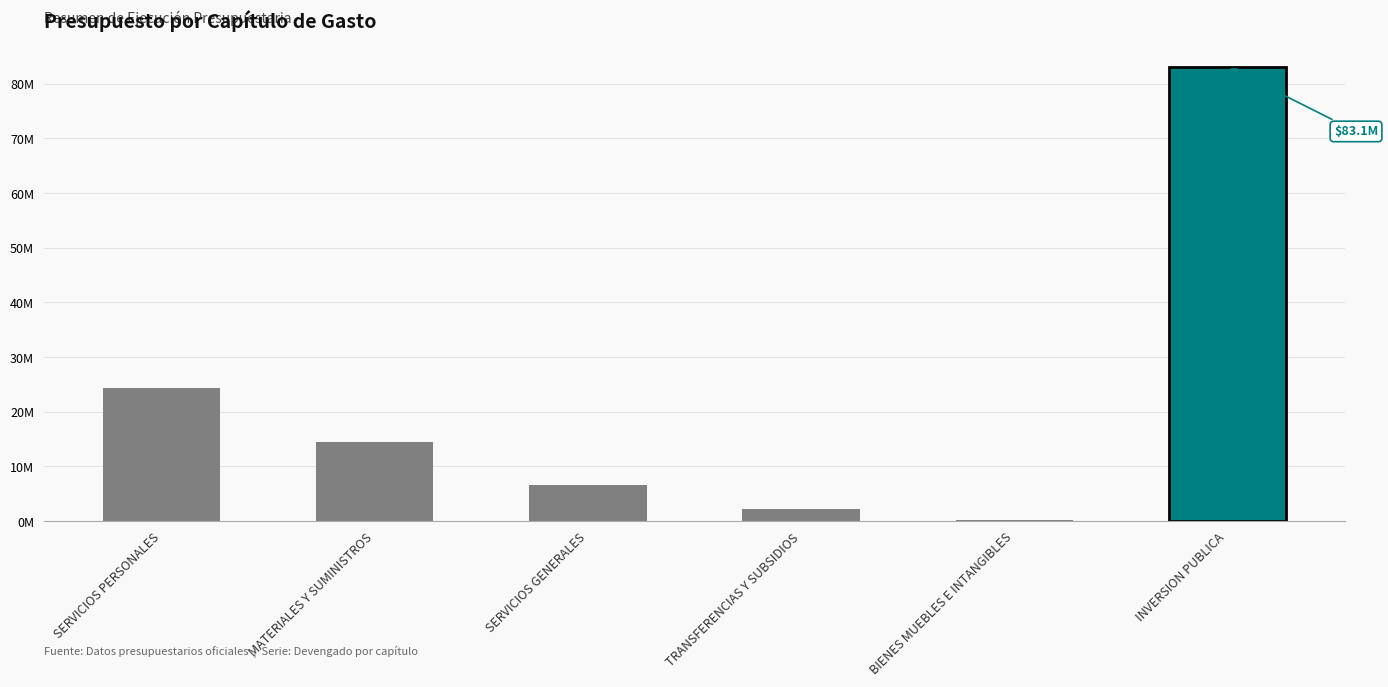

Are the bars horizontal?

No